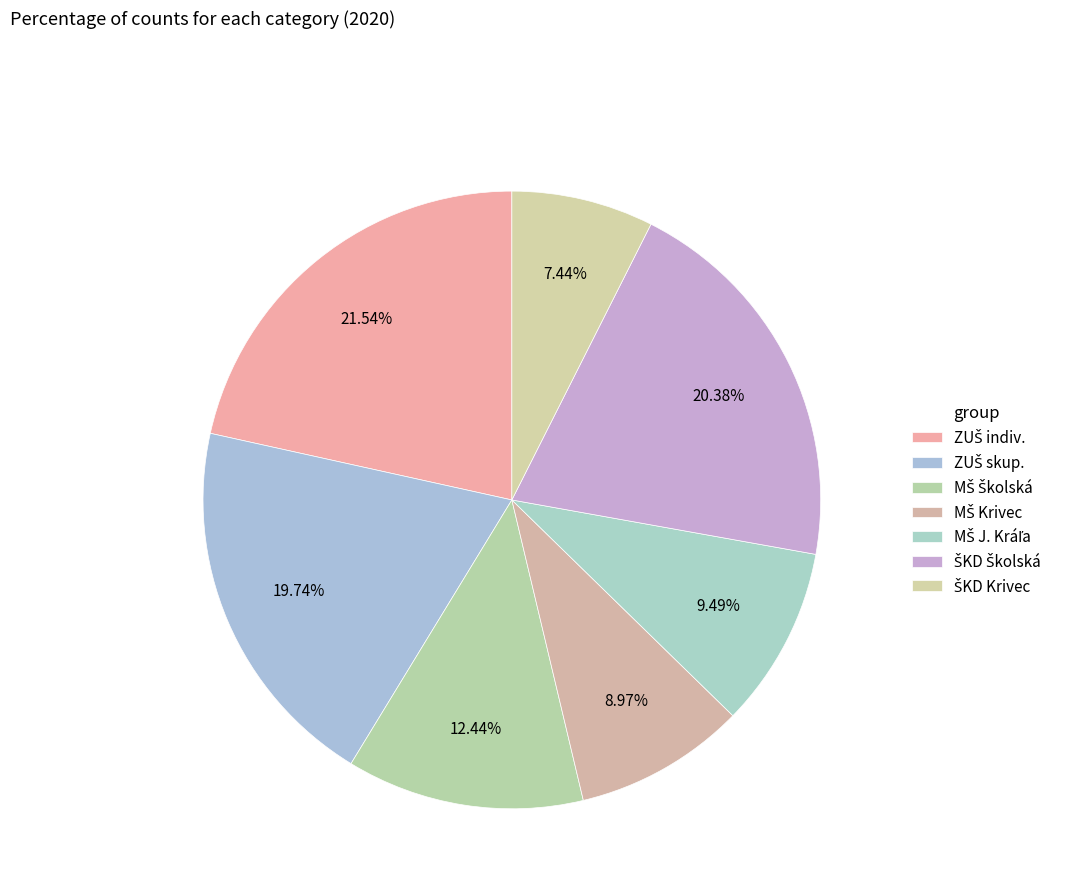

Count the number of slices in the pie.

7